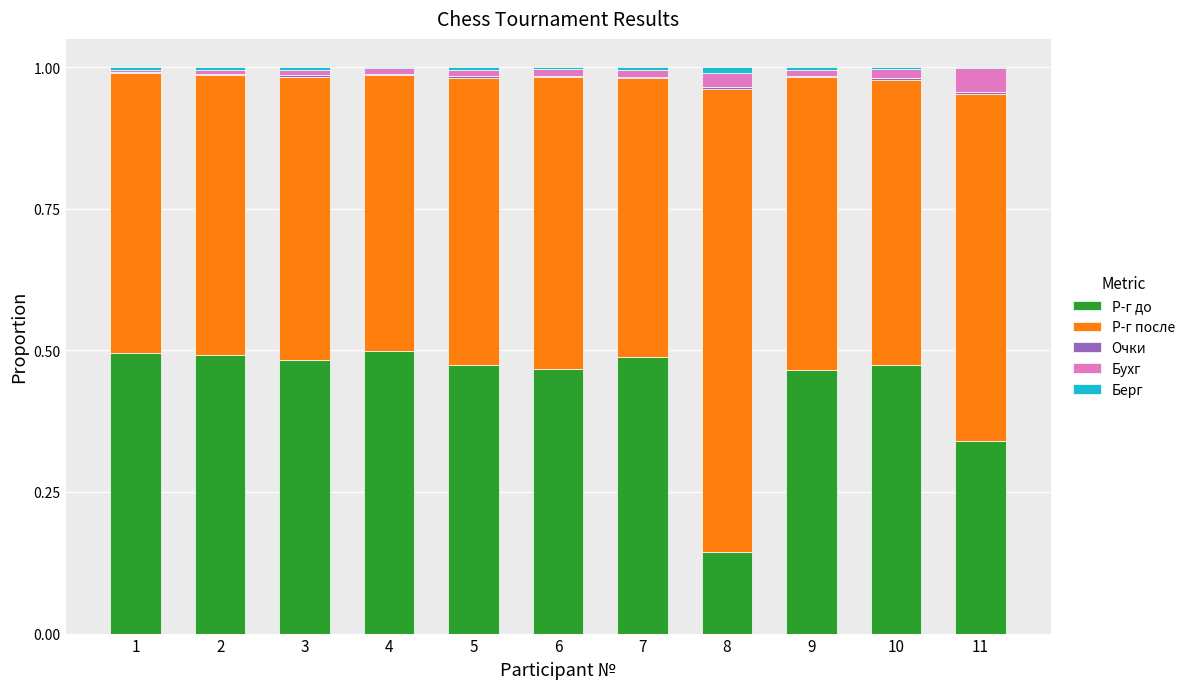

The Р-г до series shows 0.5 at 1. True or false?

True